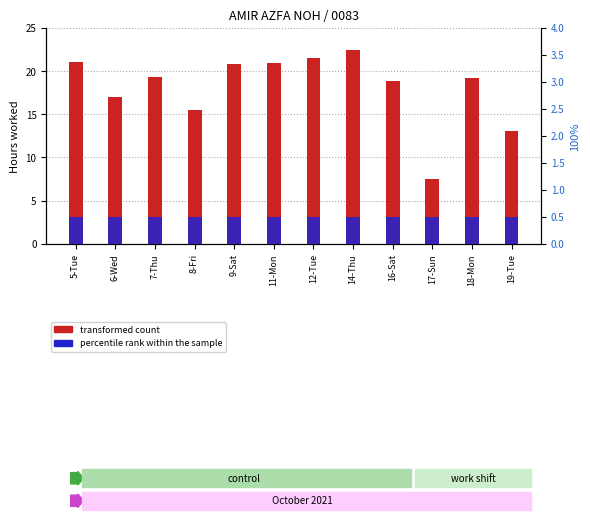

List the series in order of their overall mean, lowest first.

percentile rank within the sample, transformed count